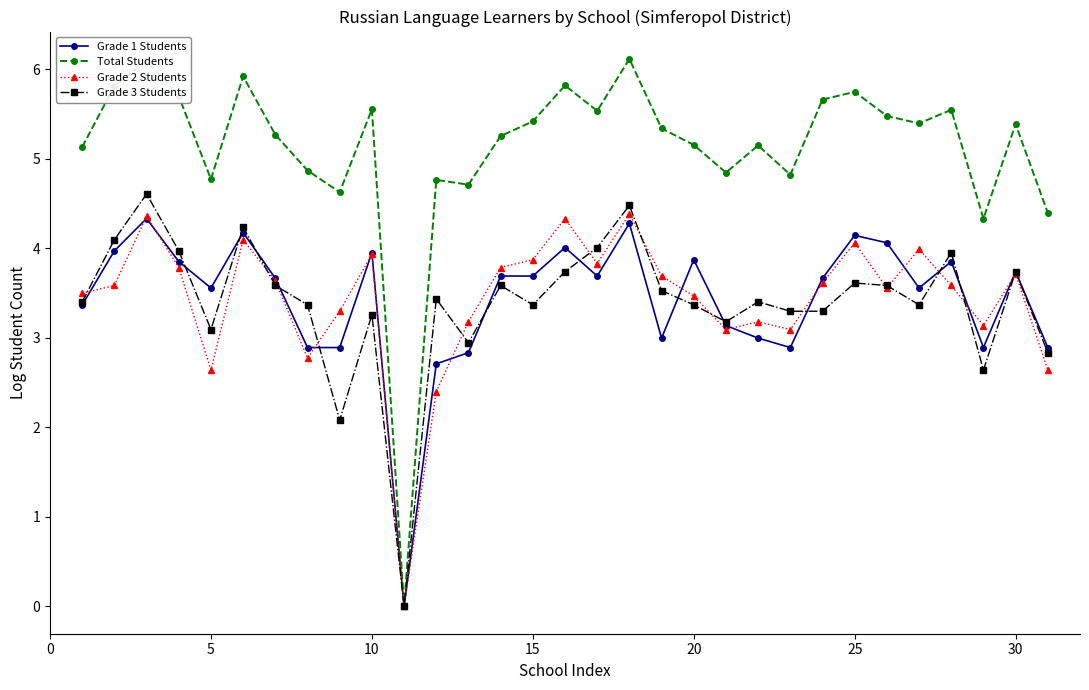

Which series has the largest total across all categories?

Total Students